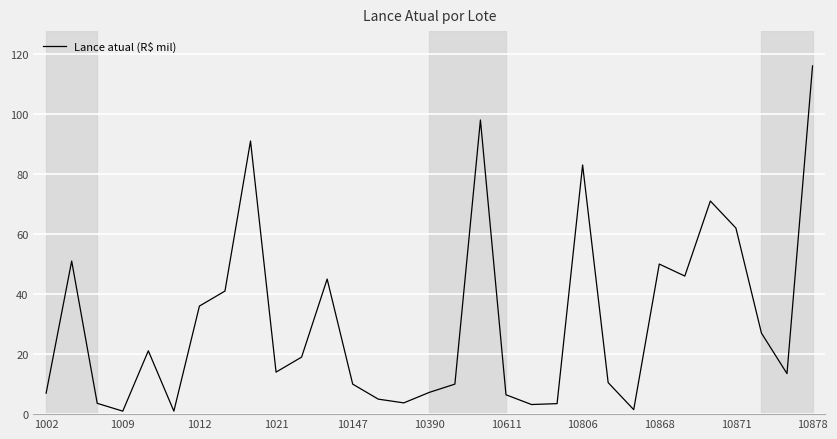

What is the difference between the maximum and second lowest values?

115.0